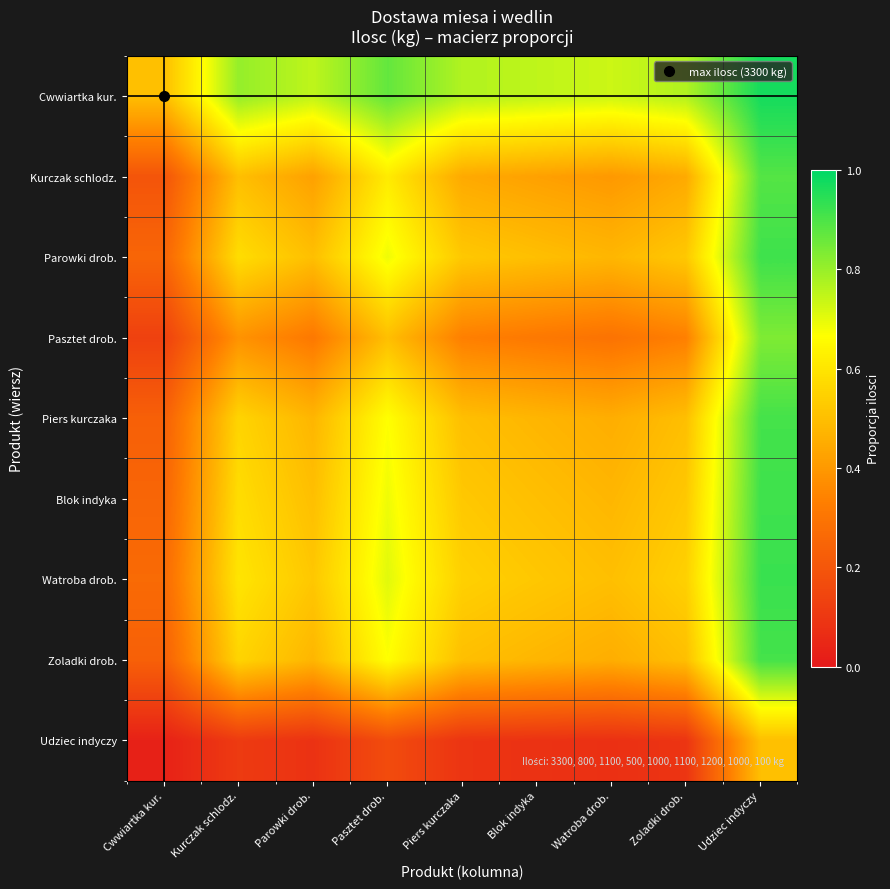

Which series has the widest spread of values?

Pasztet drob.